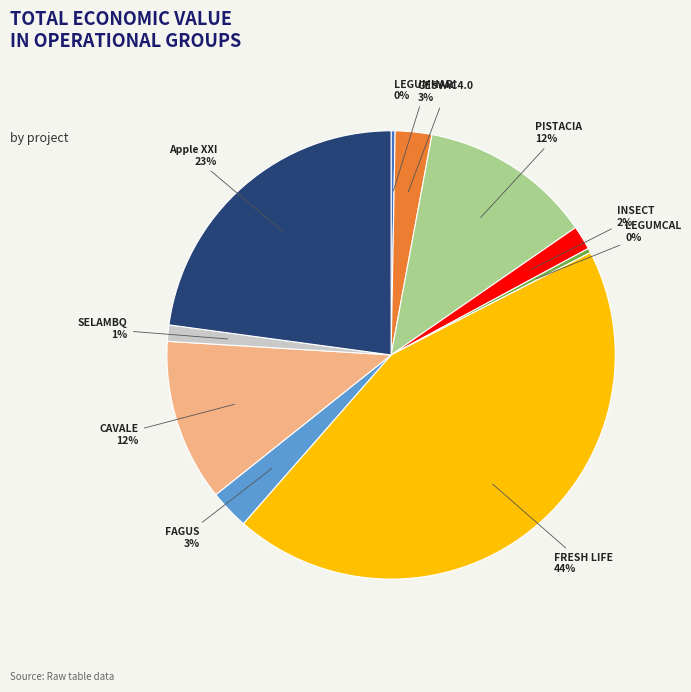

Do GESVAC4.0 and FAGUS together represent more than half of the pie?

No